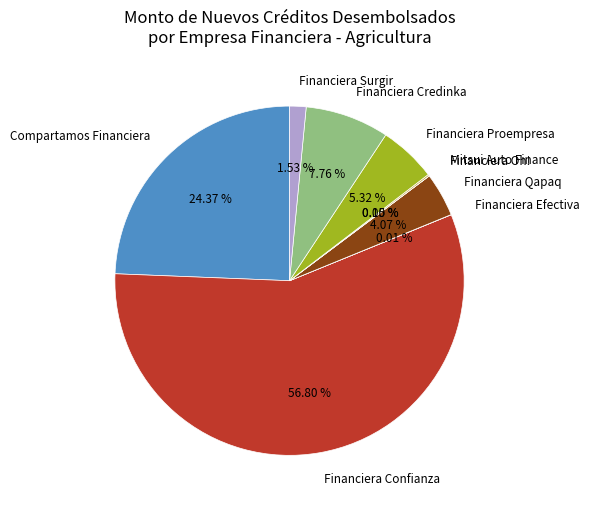

Is there any slice that represents more than half of the pie?

Yes